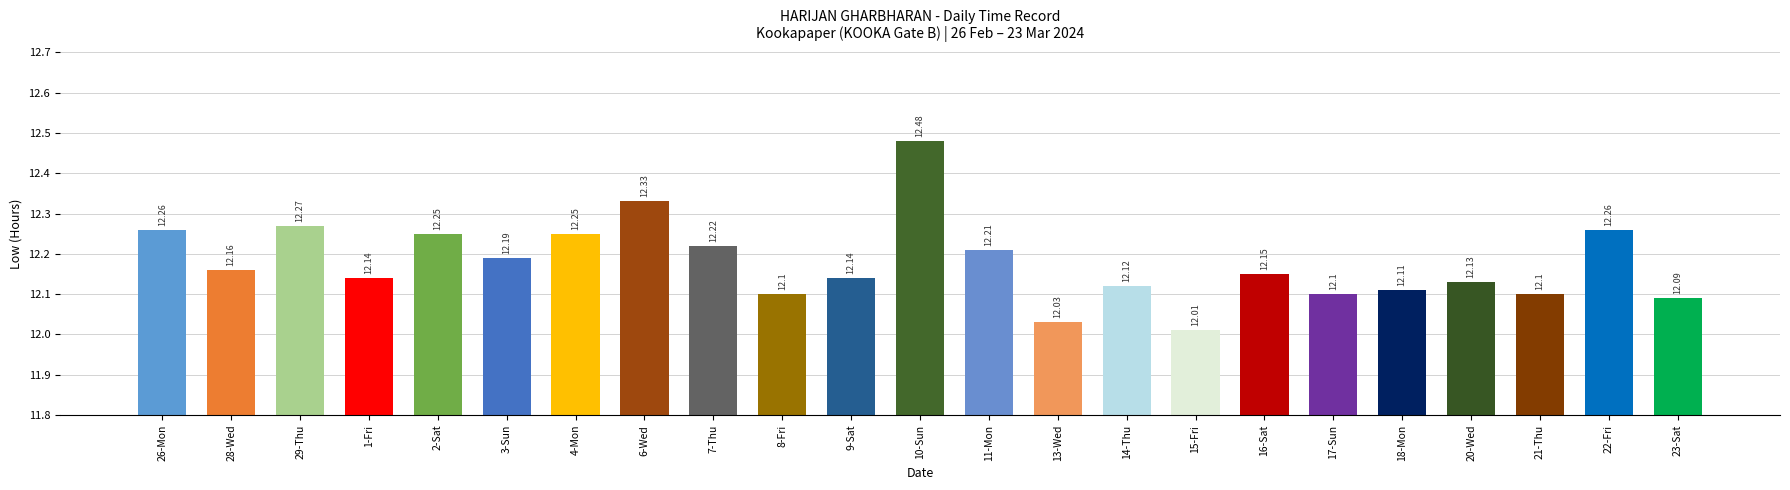

Is it true that the value at 26-Mon is 12.3?

True